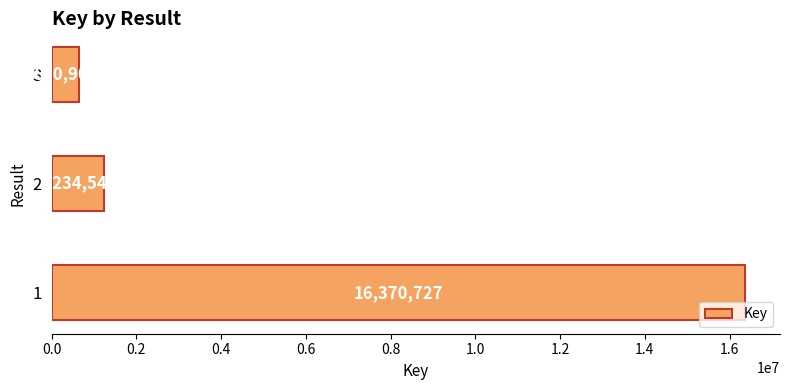

Reading top to bottom, extract all data points from this chart.

650907	1234543	16370727